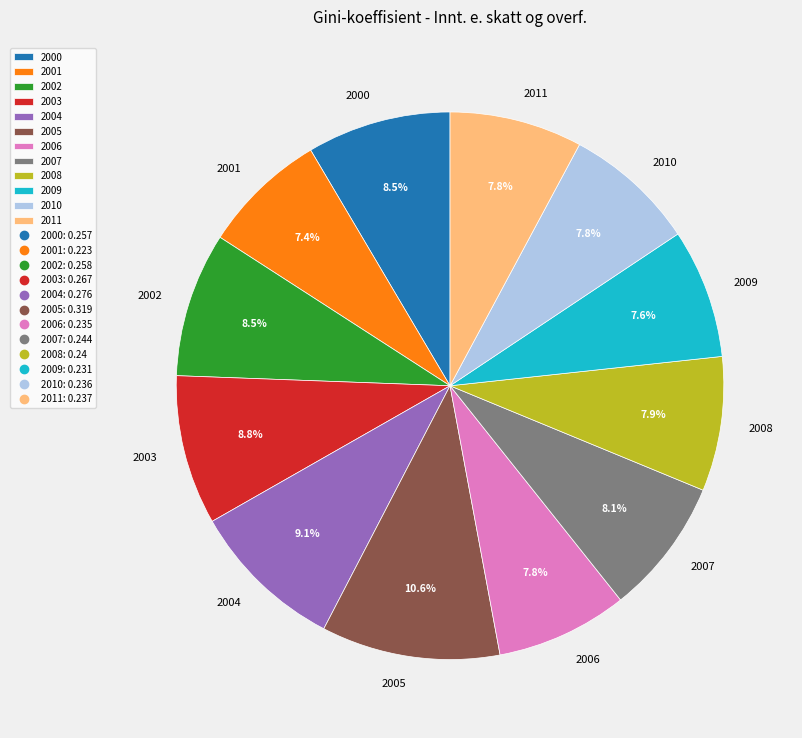

How many slices are in this pie chart?

12